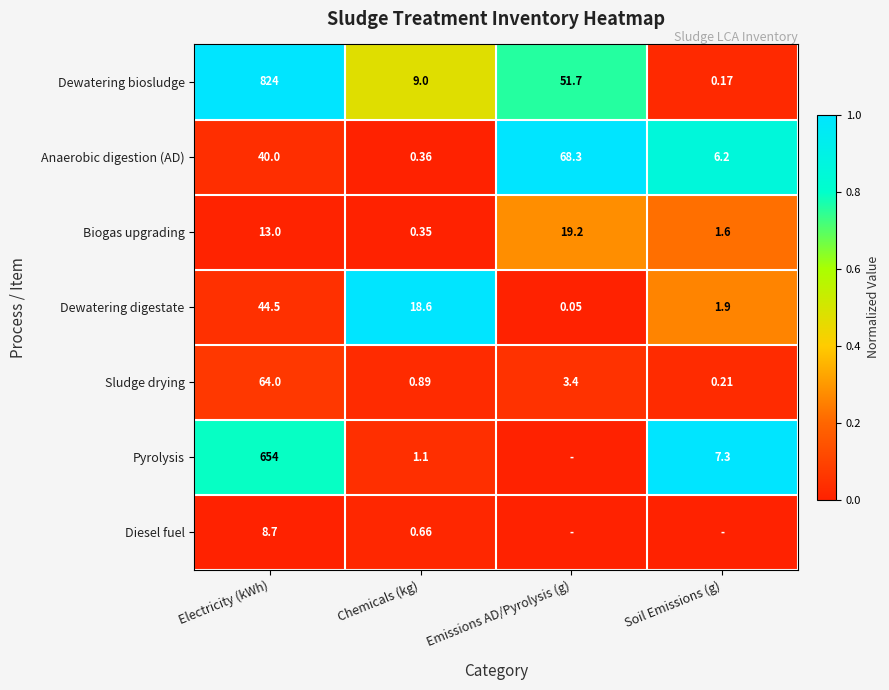

Rank the categories by Anaerobic digestion (AD) value from lowest to highest.

Chemicals (kg), Soil Emissions (g), Electricity (kWh), Emissions AD/Pyrolysis (g)